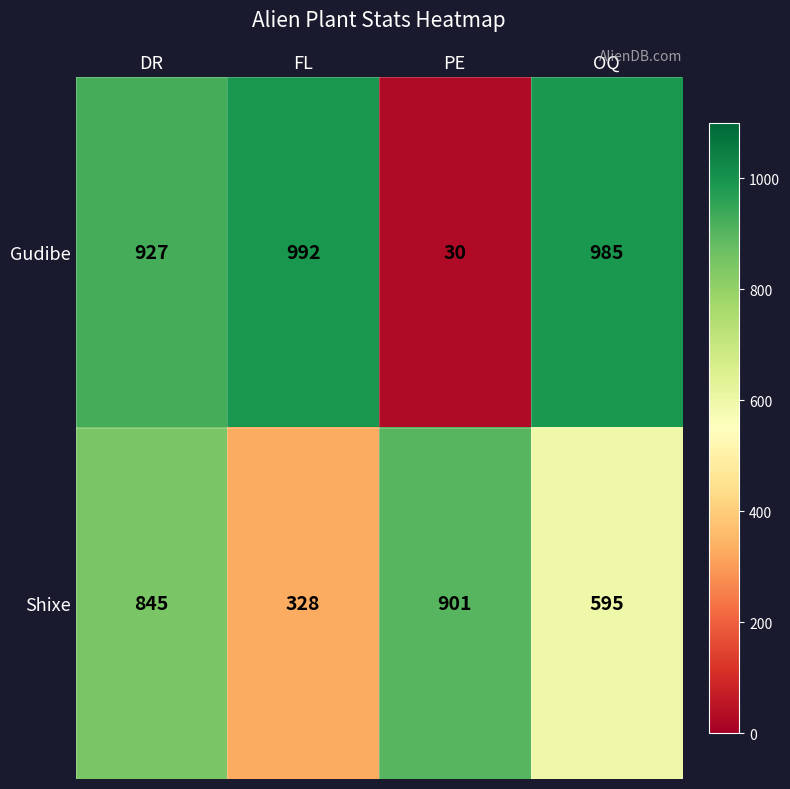

Reading left to right, extract all data points from this chart.

Gudibe: DR=927	FL=992	PE=30	OQ=985
Shixe: DR=845	FL=328	PE=901	OQ=595